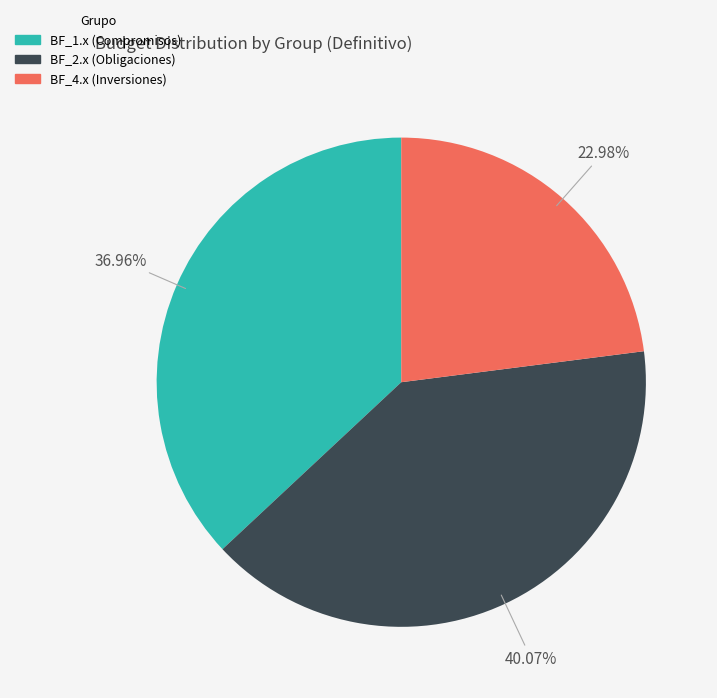

Does any single category account for the majority?

No